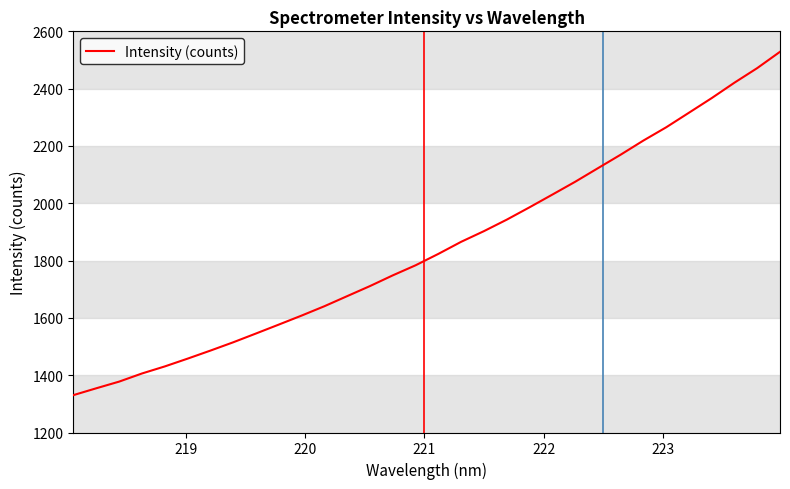

What is the maximum value shown in the chart?

2528.6